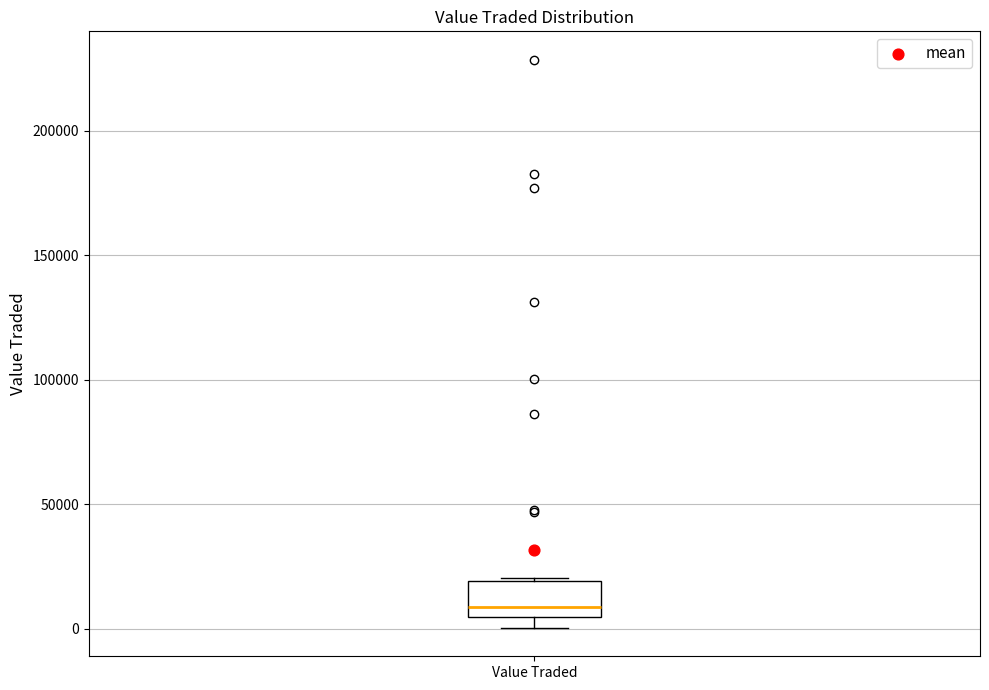

Where does the median line of the box for Value Traded sit on the y-axis? The values are not printed on the chart, so give them approximately, as read against the axis.

10000